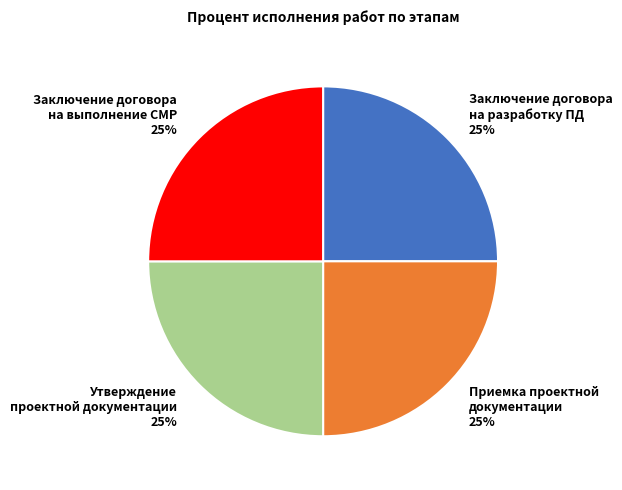

To the nearest percent, what portion does Утверждение проектной документации 25% represent?

25%